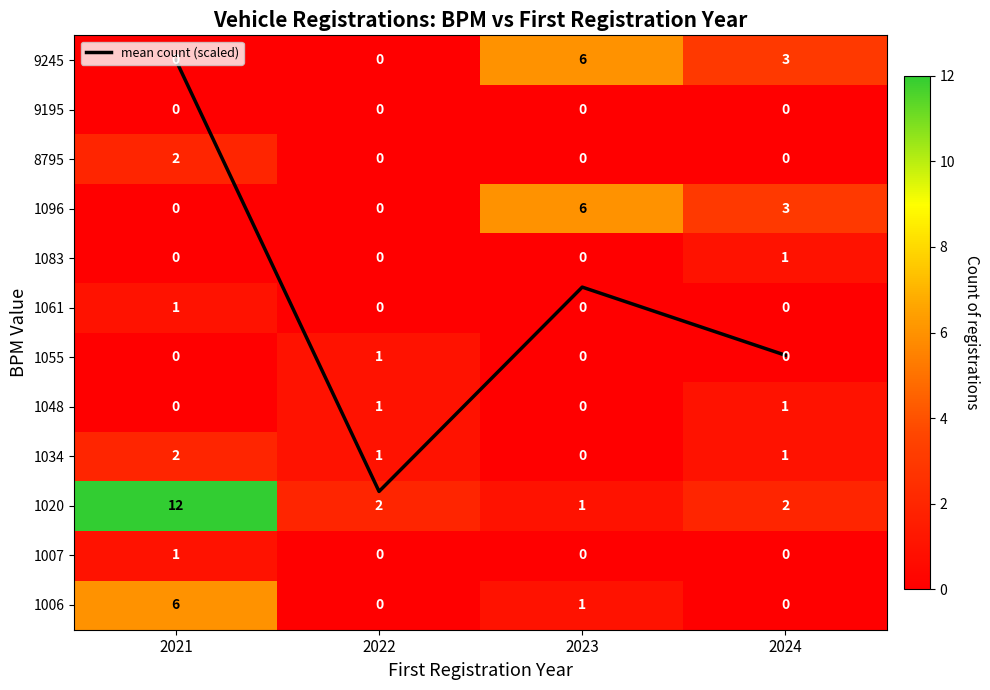

List the series in order of their peak value, lowest first.

9195, 1007, 1048, 1055, 1061, 1083, 1034, 8795, 1006, 1096, 9245, mean count (scaled), 1020